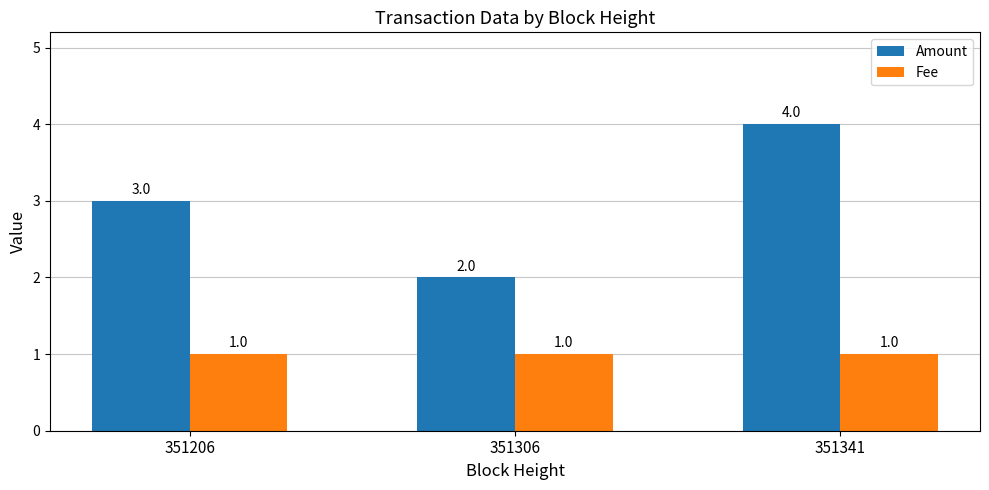

What is the sum of the Fee values at 351341 and 351306?

2